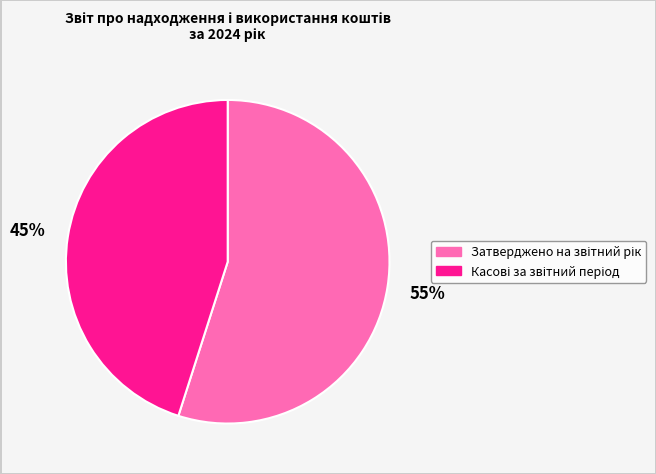

To the nearest percent, what is the difference between the largest and smallest slice percentages?

10%